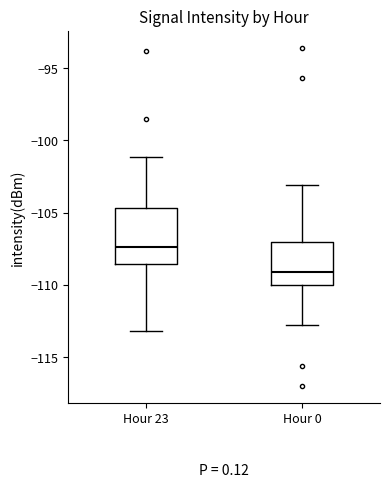

Where is the lower edge of the box for Hour 0 on the y-axis? The values are not printed on the chart, so give them approximately, as read against the axis.

-110.0